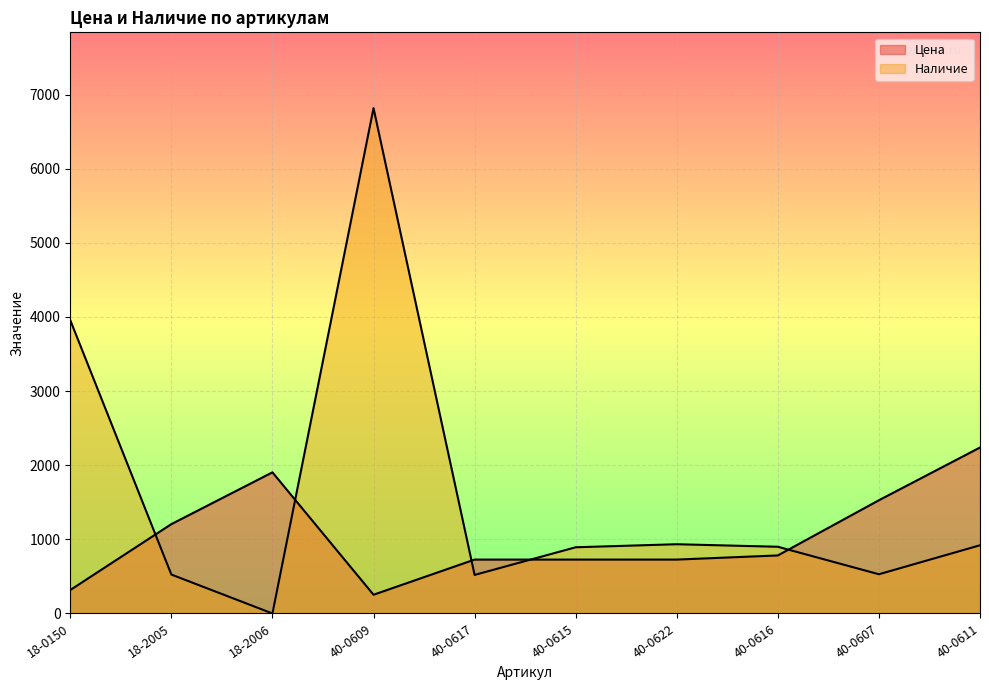

Is the value of Наличие at 40-0615 greater than the value of Цена at 40-0622?

Yes